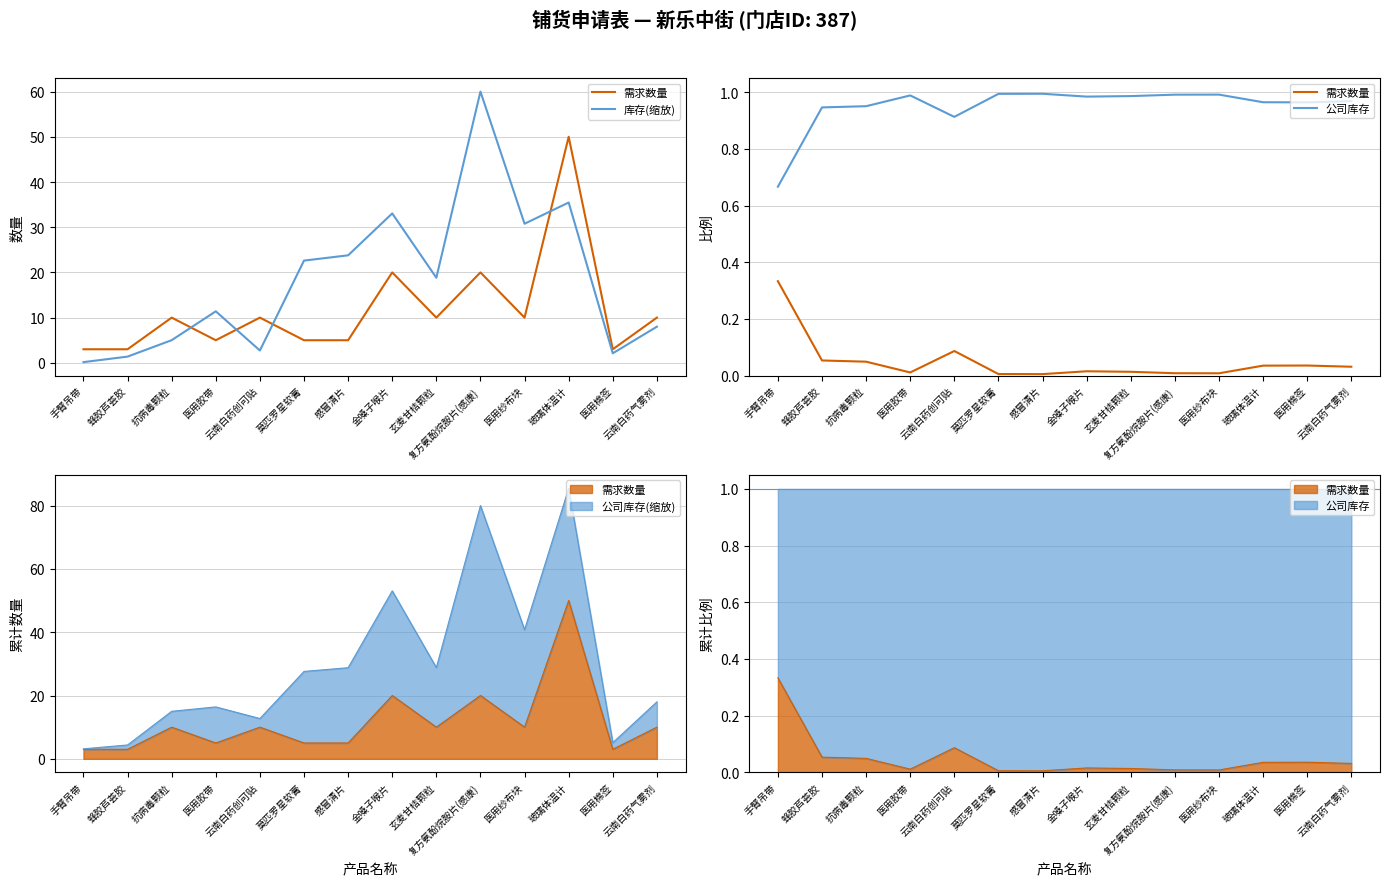

Which series changed the most between 云南白药创可贴 and 金嗓子喉片?

库存(缩放)